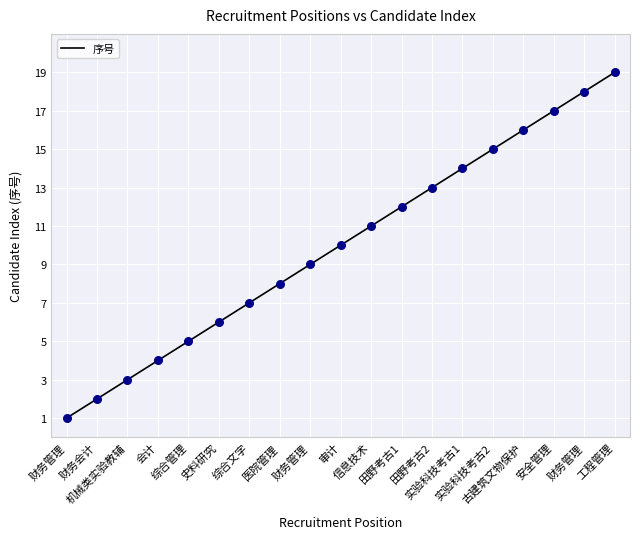

Approximately how many times larger is the value at 机械类实验教辅 compared to 财务管理?

0.3